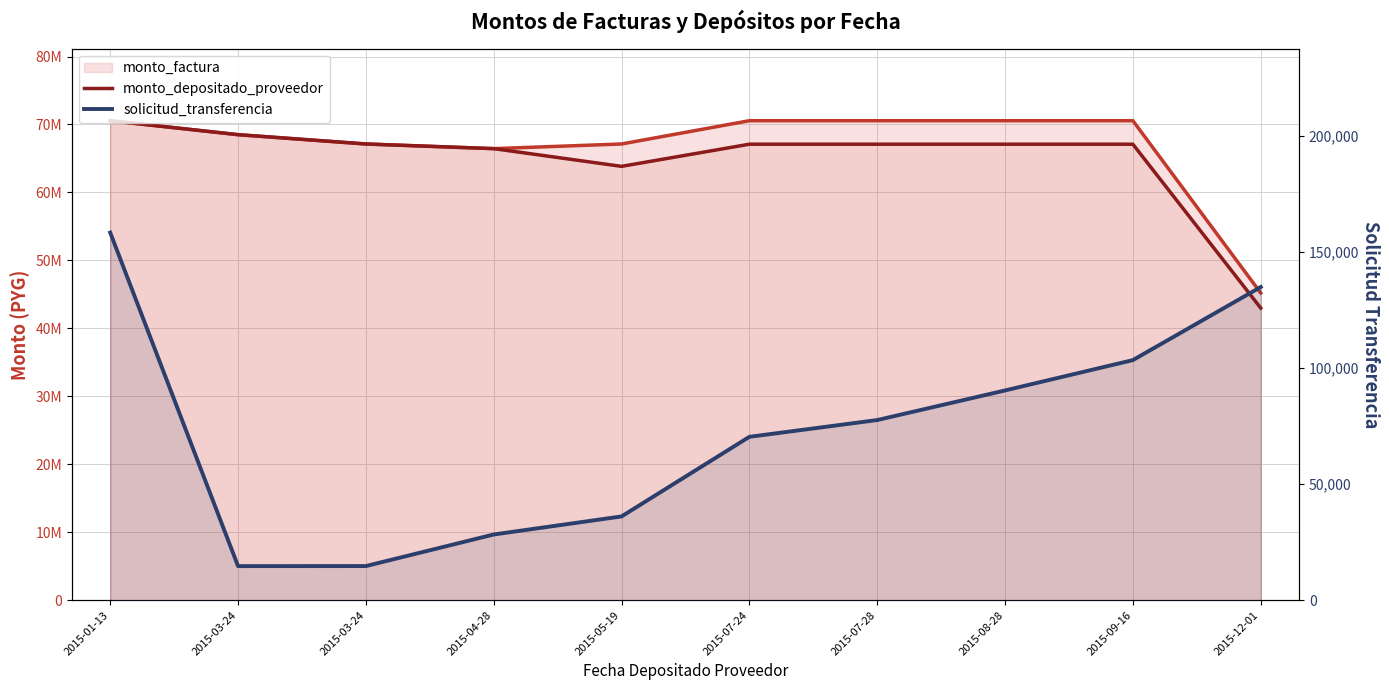

Reading left to right, list all the values displayed in this chart.

monto_factura: 70555000	68500000	67130000	66445000	67130000	70555000	70555000	70555000	70555000	45210000
monto_depositado_proveedor: 70555000	68500000	67130000	66445000	63839410	67096523	67096523	67096523	67096523	42993888
solicitud_transferencia: 158302	14702	14718	28318	36096	70373	77590	90335	103401	134870